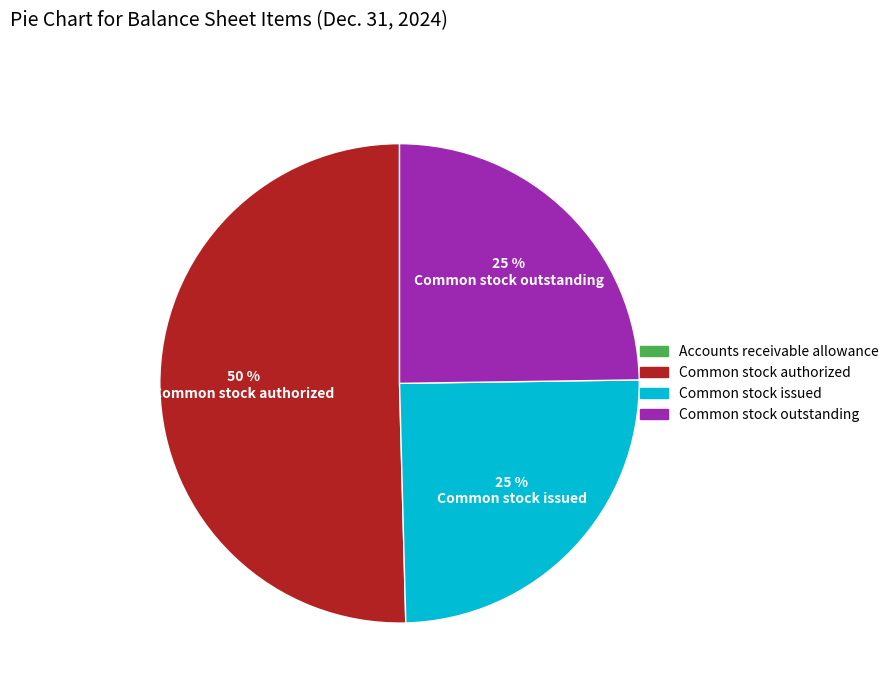

Approximately how many times larger is the value at Common stock issued compared to Common stock authorized?

0.5